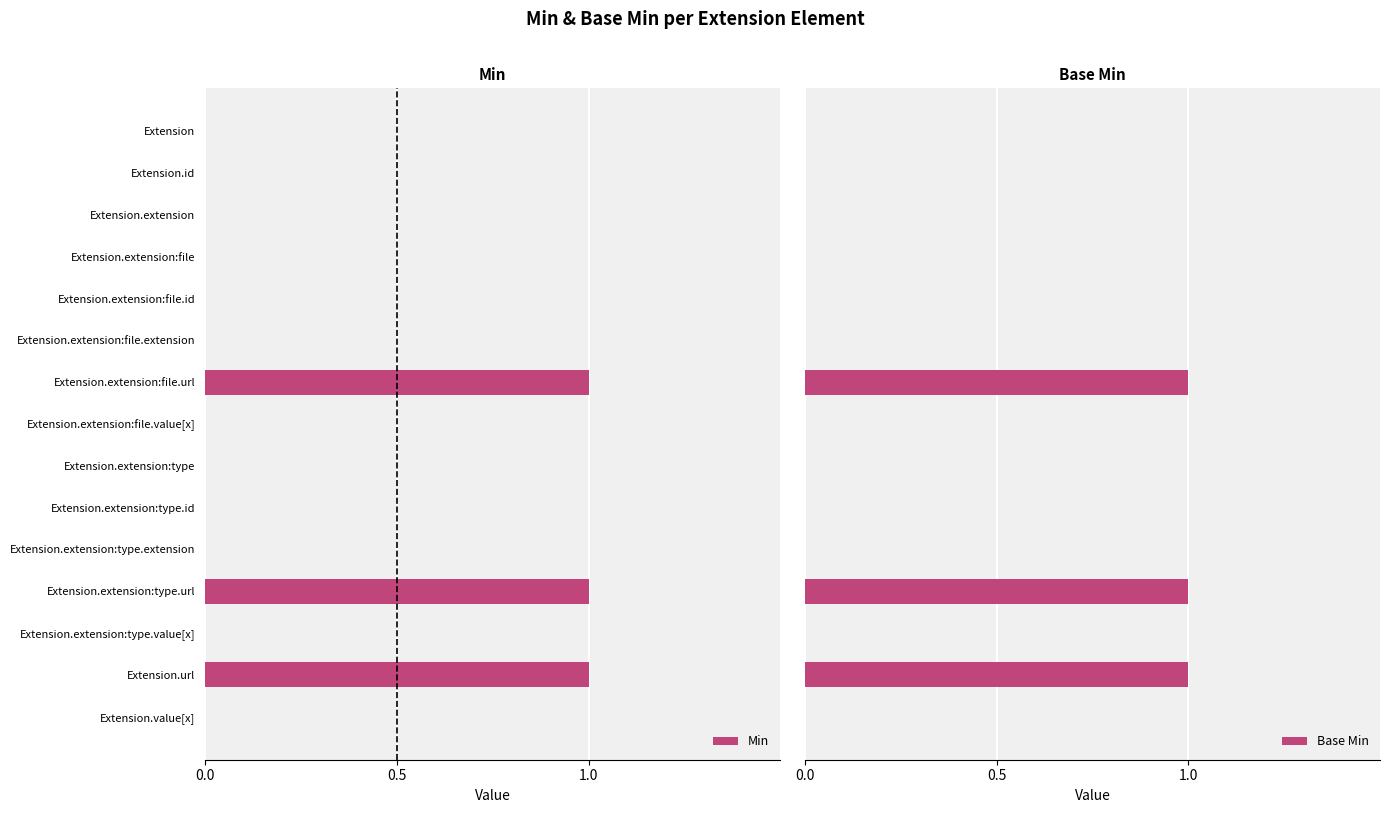

What is the difference between the maximum and minimum values in the Base Min series?

1